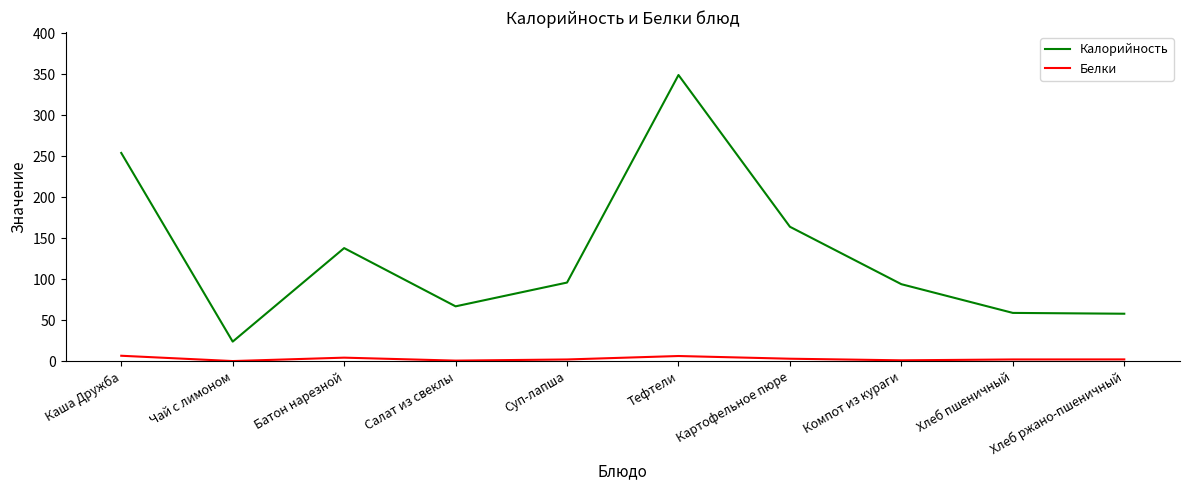

What is the minimum value for Калорийность?

24.0